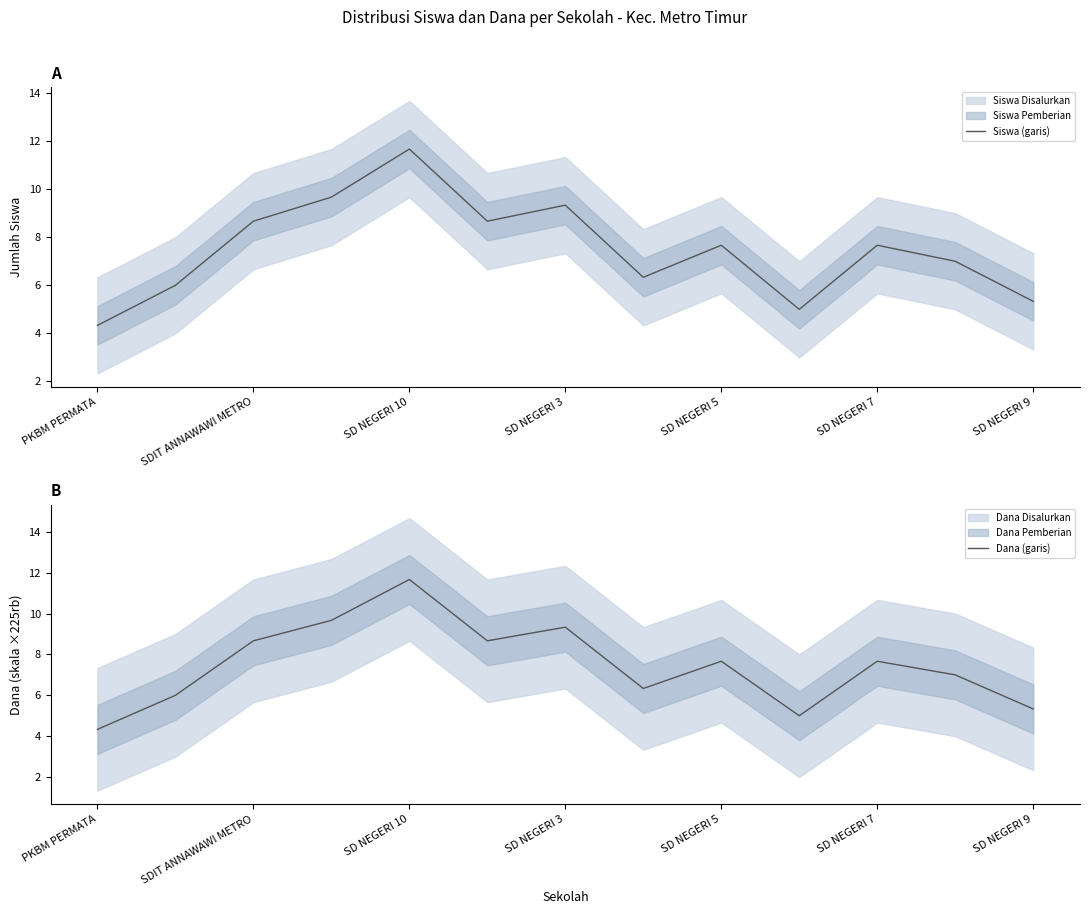

Reading right to left, transcribe all the data shown in this chart.

Siswa (garis): 5.3	7.0	7.7	5.0	7.7	6.3	9.3	8.7	11.7	9.7	8.7	6.0	4.3
Dana (garis): 5.3	7.0	7.7	5.0	7.7	6.3	9.3	8.7	11.7	9.7	8.7	6.0	4.3